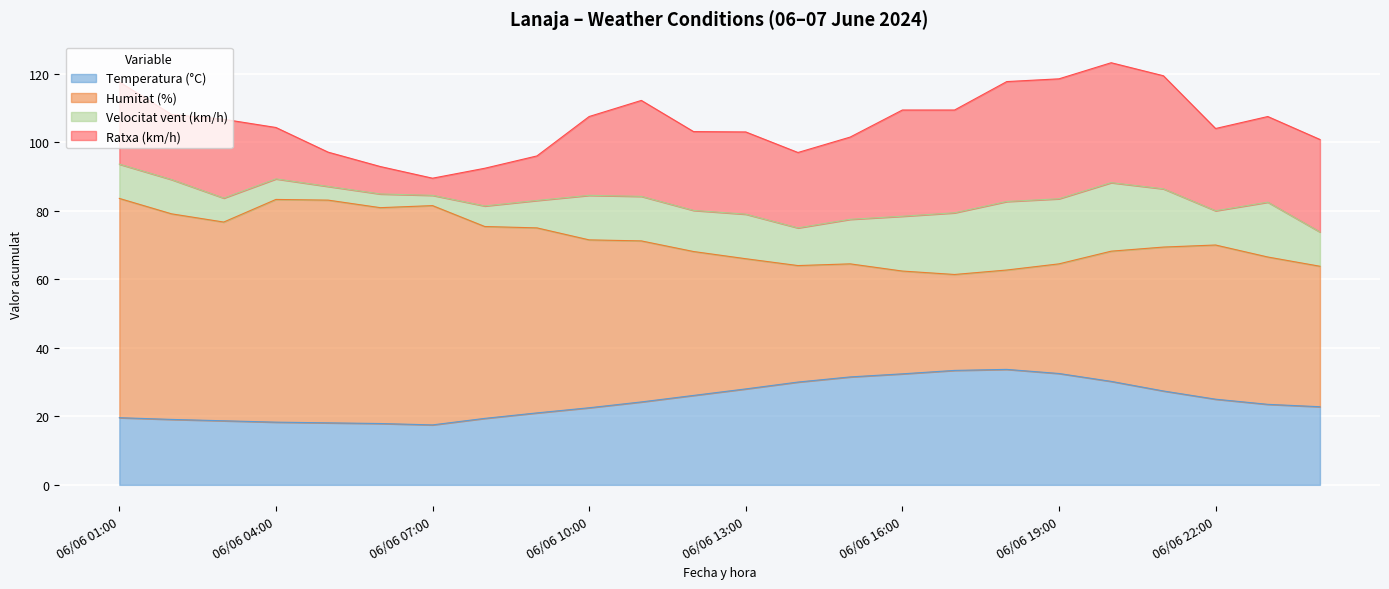

The Velocitat vent (km/h) series shows 8.0 at 06/06 09:00. True or false?

True